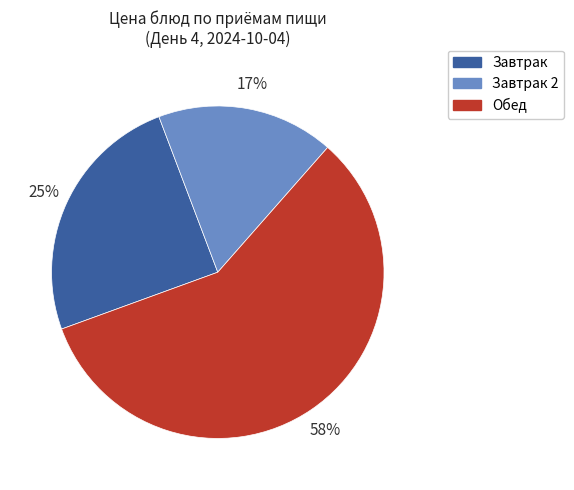

To the nearest percent, what is the difference between the largest and smallest slice percentages?

41%